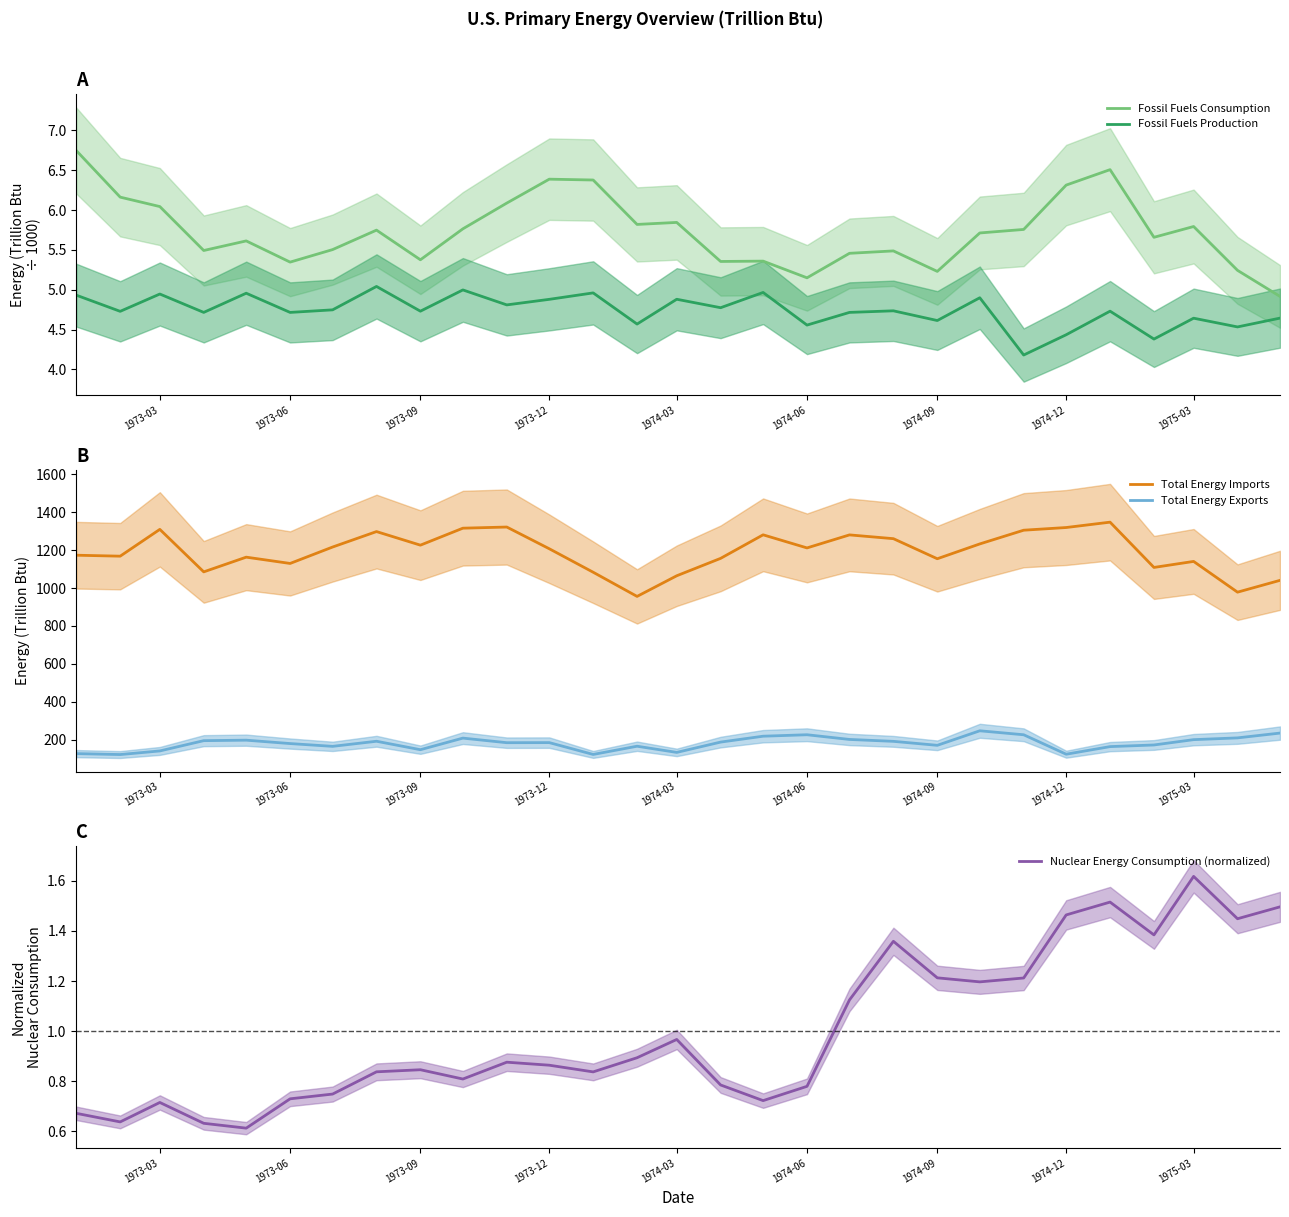

True or false: Fossil Fuels Production and Fossil Fuels Consumption intersect in this chart.

False